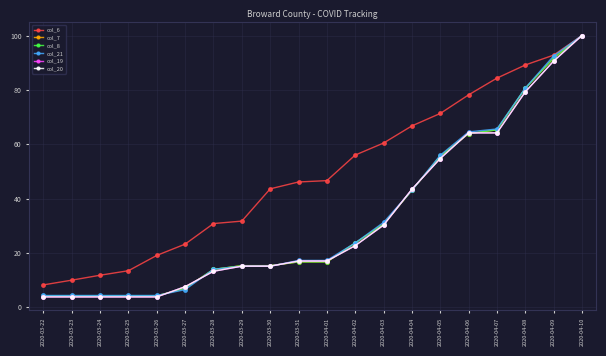

True or false: col_21 and col_6 cross at least once.

False